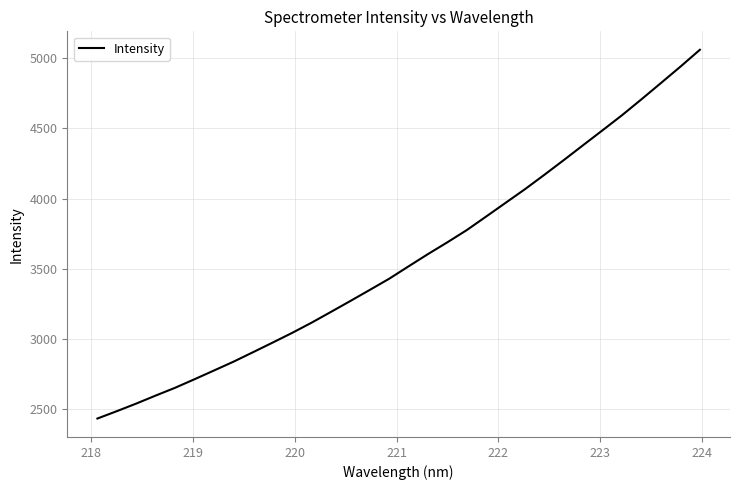

What is the greatest value displayed?

5060.2